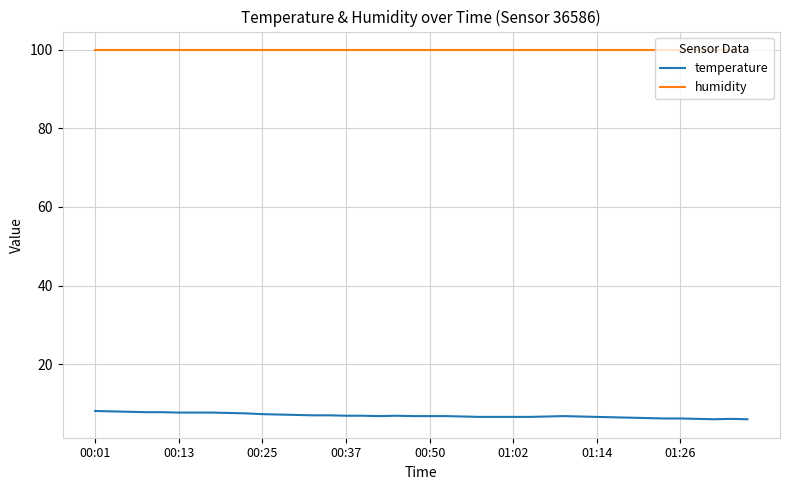

What is the difference between the maximum and minimum values in the temperature series?

2.1